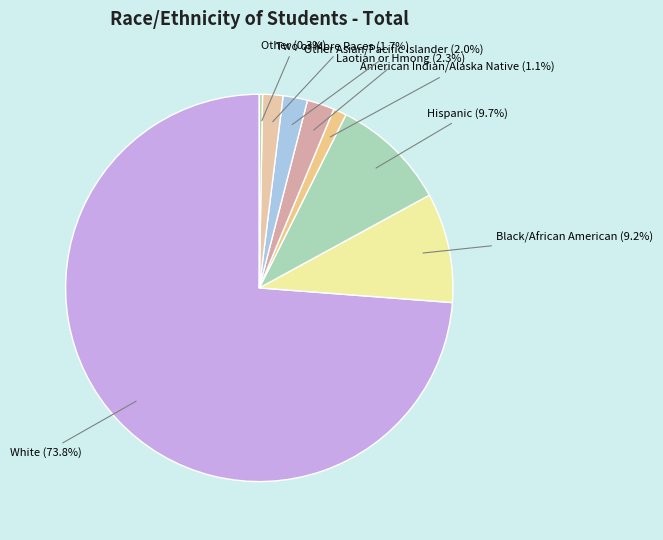

What is the largest slice in the pie chart?

White